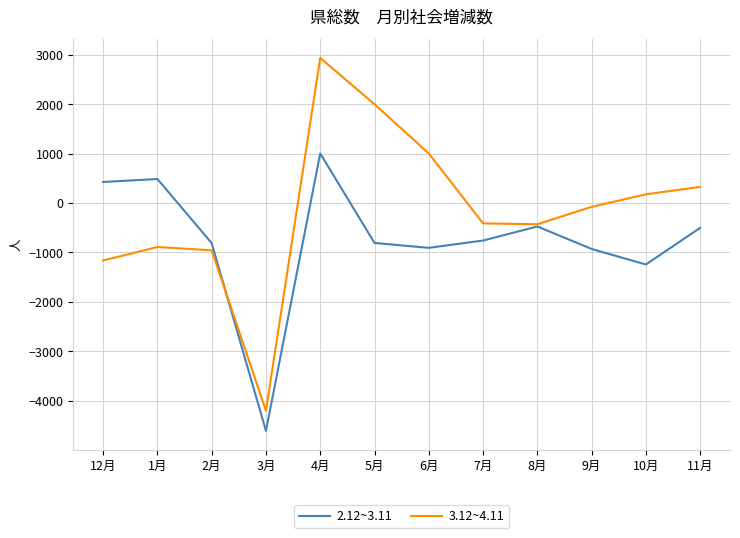

What are all the series names shown in the legend?

2.12~3.11, 3.12~4.11